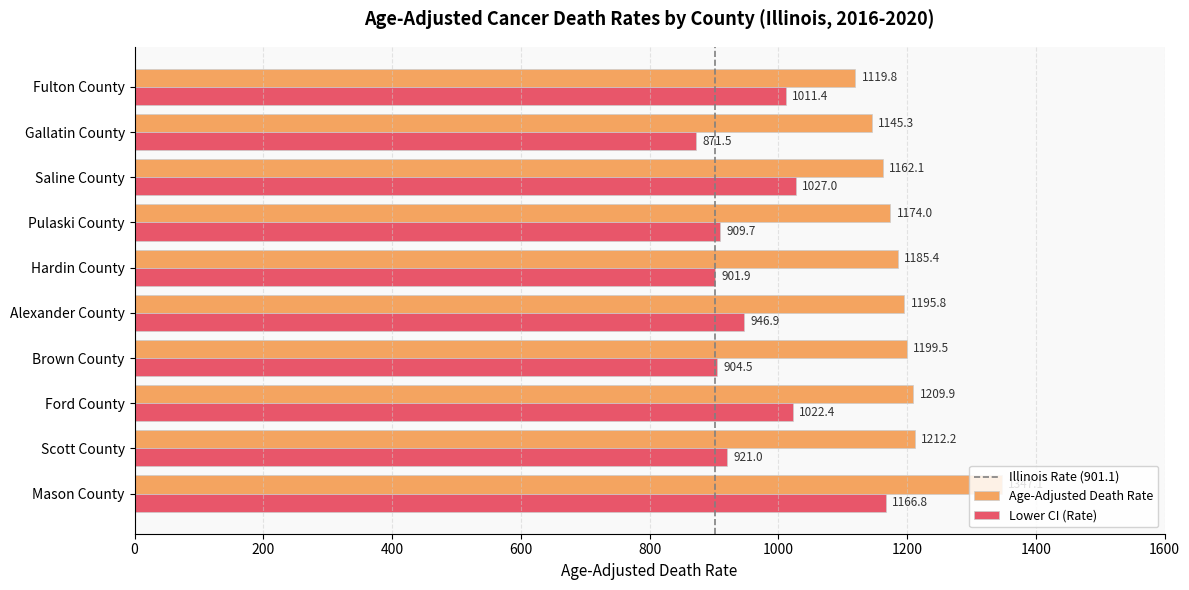

What is the sum of the Lower CI (Rate) values at Brown County and Mason County?

2071.3